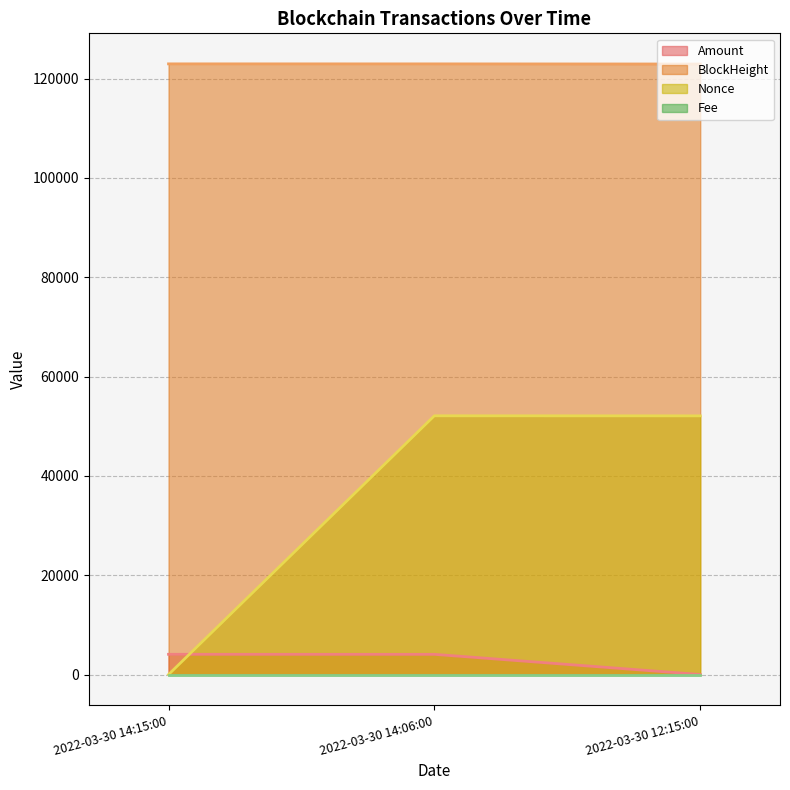

Reading left to right, what are all the values shown in this chart?

Amount: 4075.9	4067.4	9.5
BlockHeight: 122950.0	122948.0	122921.0
Nonce: 0.0	52095.0	52082.0
Fee: 0.0	0.0	0.0